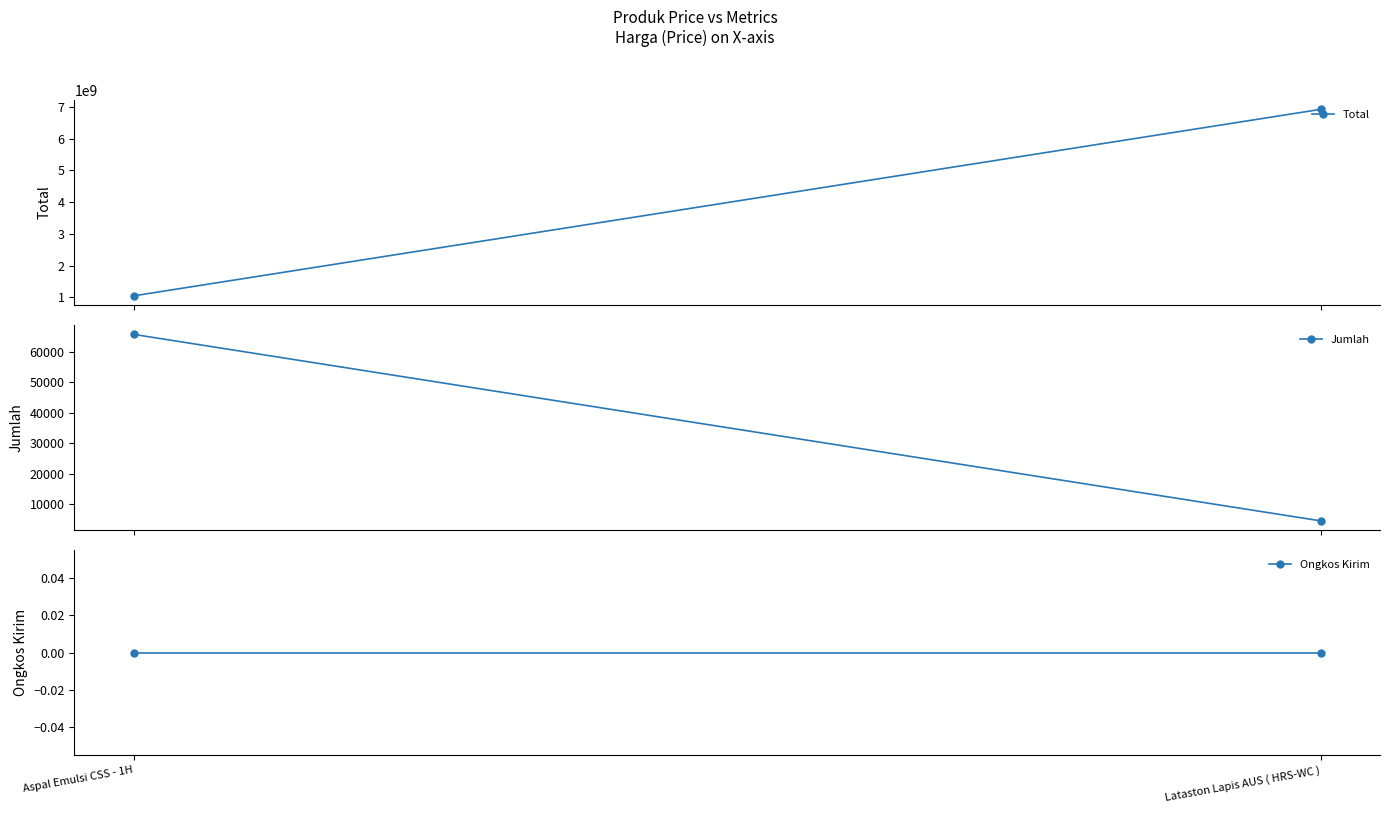

List the labels in order of Jumlah value, largest first.

Aspal Emulsi CSS - 1H, Lataston Lapis AUS ( HRS-WC )